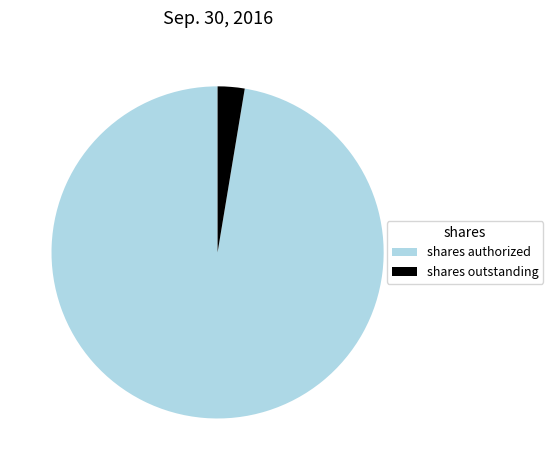

True or false: shares outstanding accounts for 12% of the total.

False